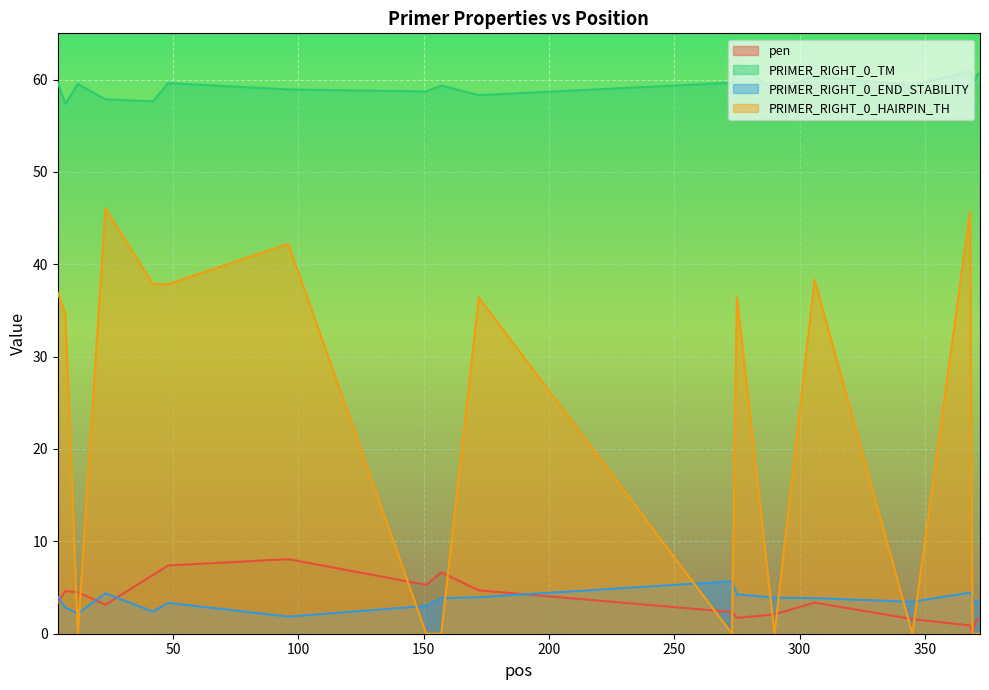

Does the chart display data point markers on the line(s)?

No